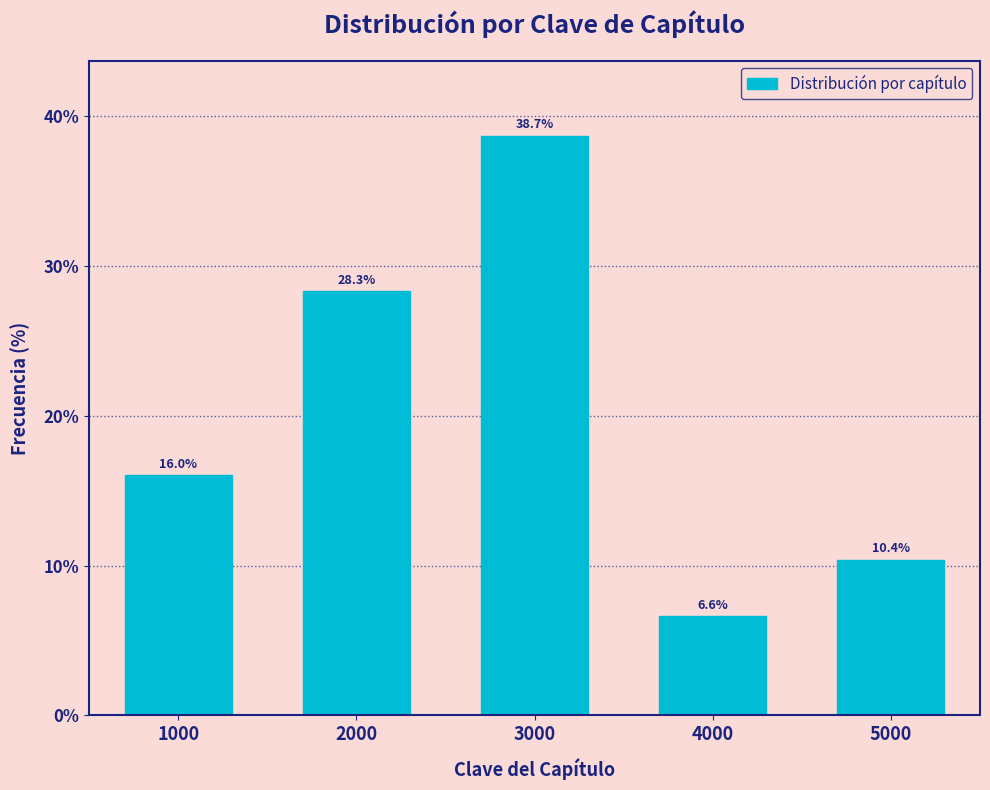

Reading left to right, what are all the values shown in this chart?

16.0	28.3	38.7	6.6	10.4